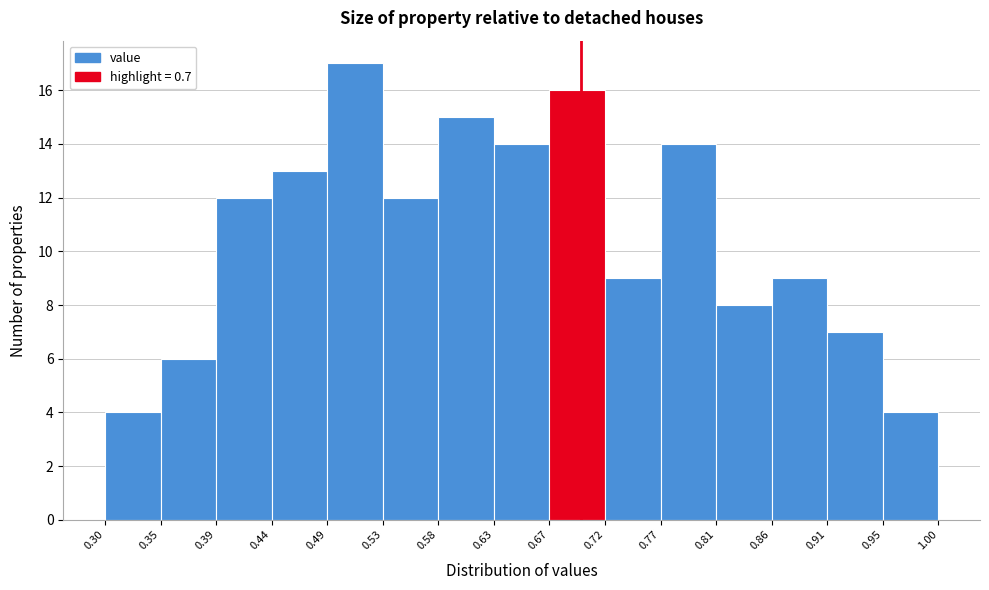

Reading left to right, transcribe this chart: for each bar, give the range it covers on the x-axis and its height. The values are not printed on the chart, so give them approximately, as read against the axis.

0.30 to 0.35: 4
0.35 to 0.39: 6
0.39 to 0.44: 12
0.44 to 0.49: 13
0.49 to 0.53: 17
0.53 to 0.58: 12
0.58 to 0.63: 15
0.63 to 0.67: 14
0.67 to 0.72: 16
0.72 to 0.77: 9
0.77 to 0.81: 14
0.81 to 0.86: 8
0.86 to 0.91: 9
0.91 to 0.95: 7
0.95 to 1.00: 4